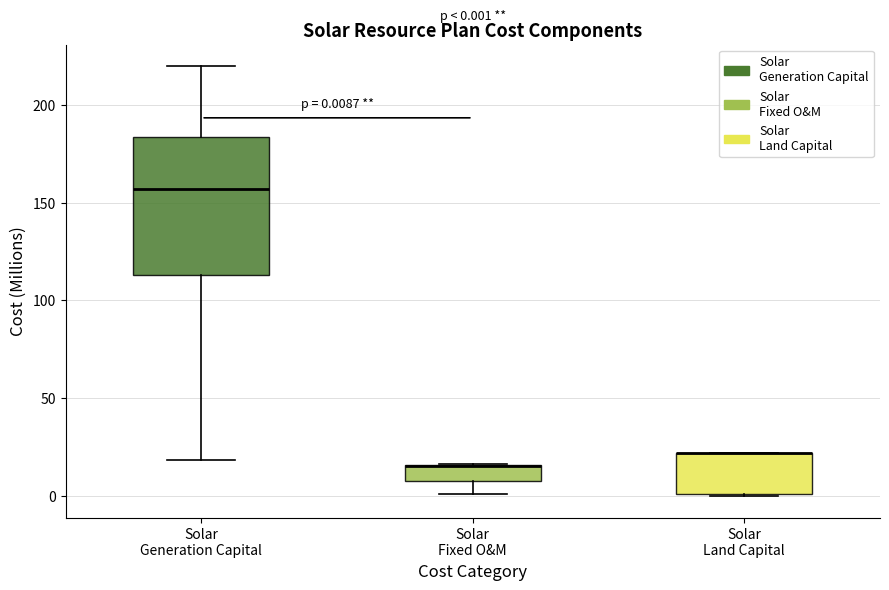

Comparing the boxes themselves (not the whiskers), which one is the tallest?

Solar Generation Capital